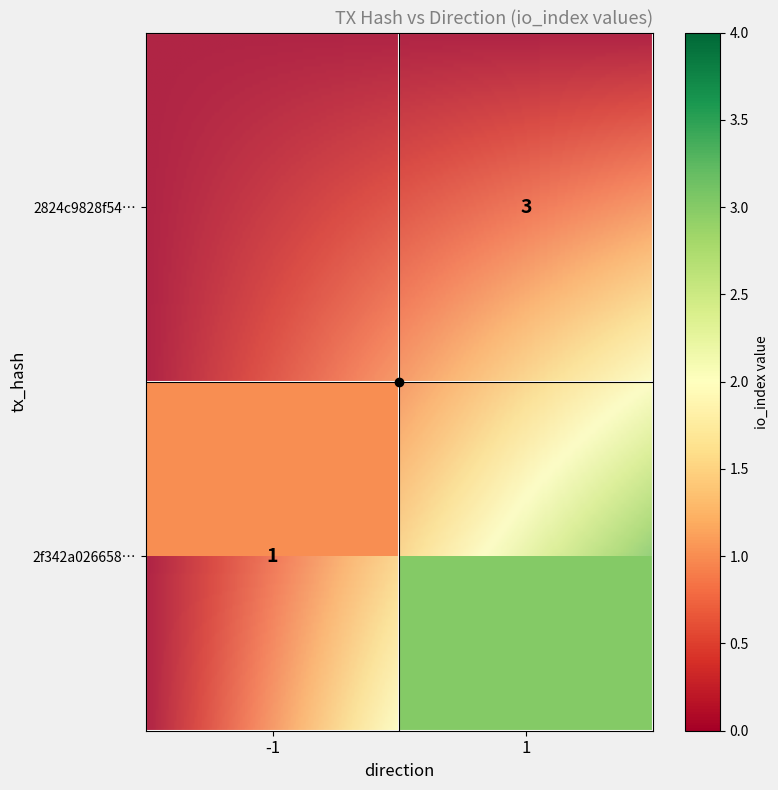

Rank the series at direction from lowest to highest value.

2f342a026658f7cb95e2430be7795941aee8b5c, 2824c9828f5482ef561508cac1ad96bb5791c27